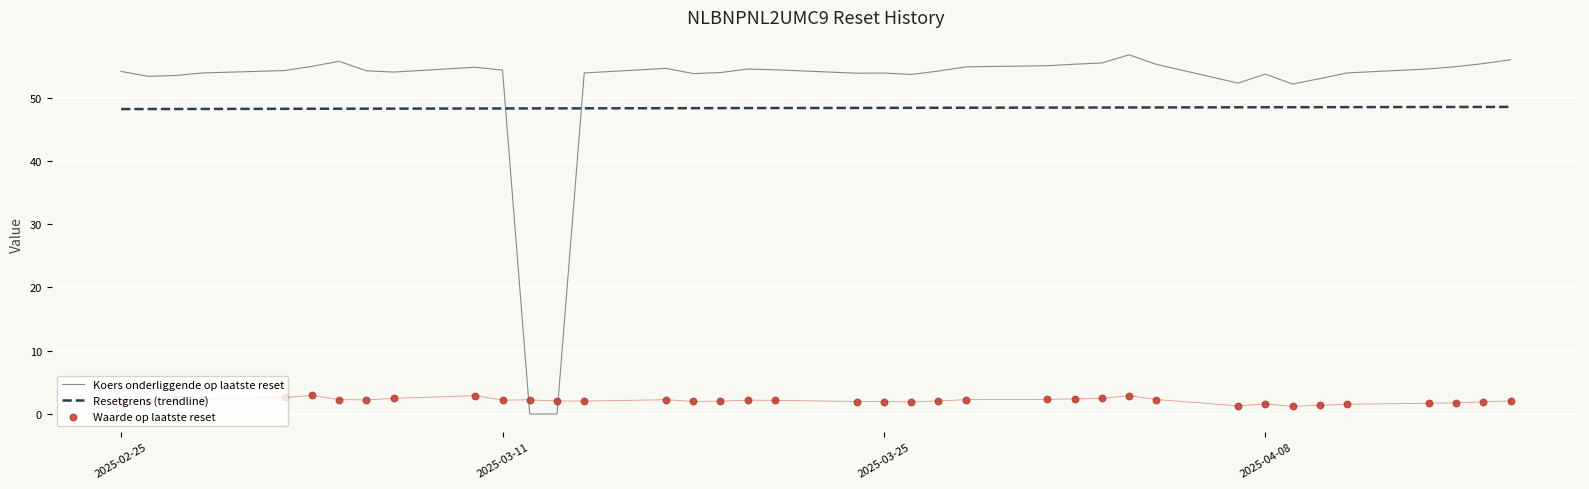

True or false: Resetgrens (trendline) and Koers onderliggende op laatste reset intersect in this chart.

True